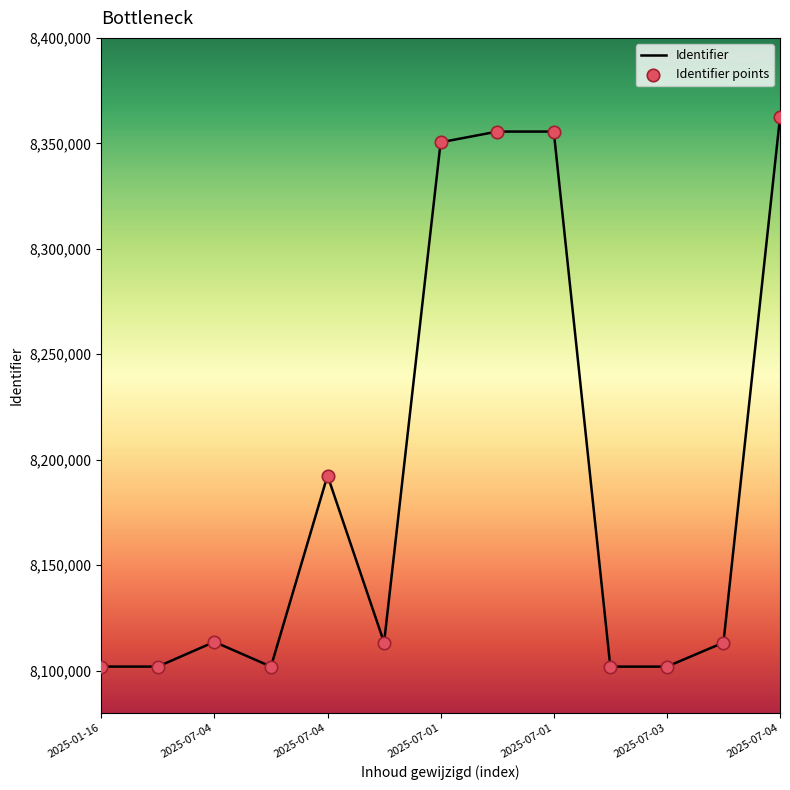

What is the smallest value displayed?

8101868